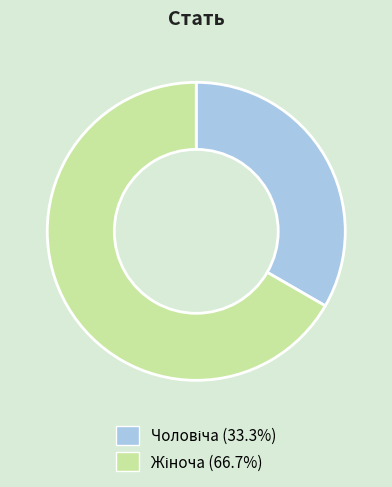

Is there a majority slice in this chart?

Yes